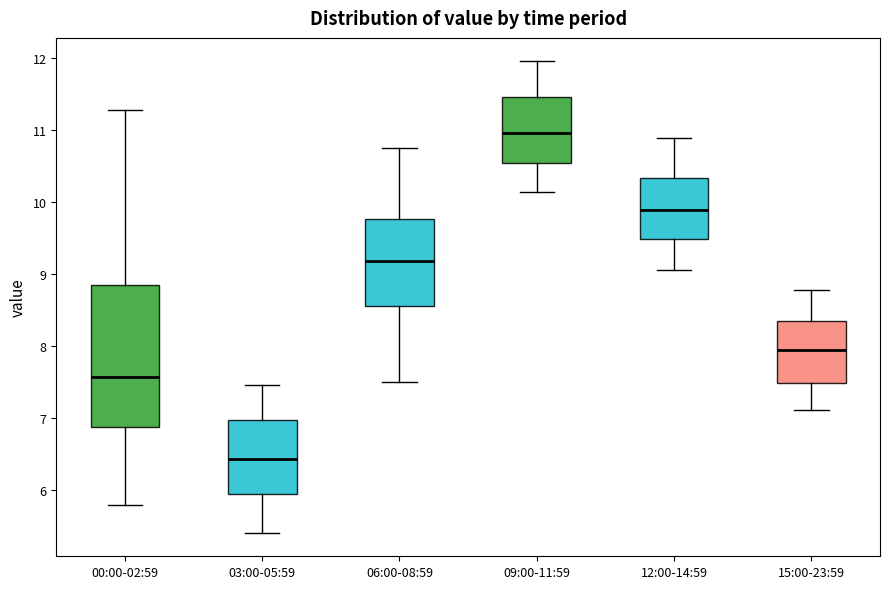

Where does the median line of the box for 00:00-02:59 sit on the y-axis? The values are not printed on the chart, so give them approximately, as read against the axis.

7.6